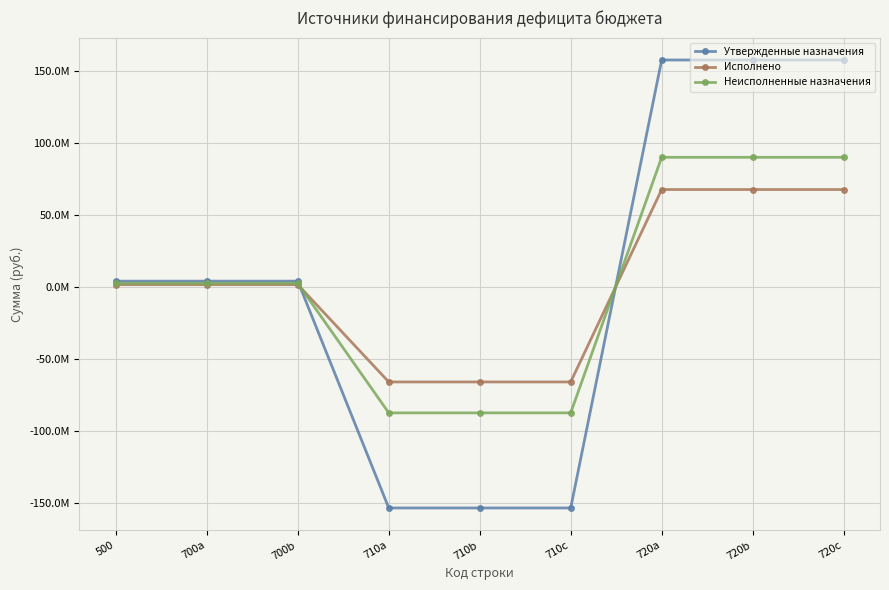

What is the difference between the second highest and minimum values in the Утвержденные назначения series?

311103273.6